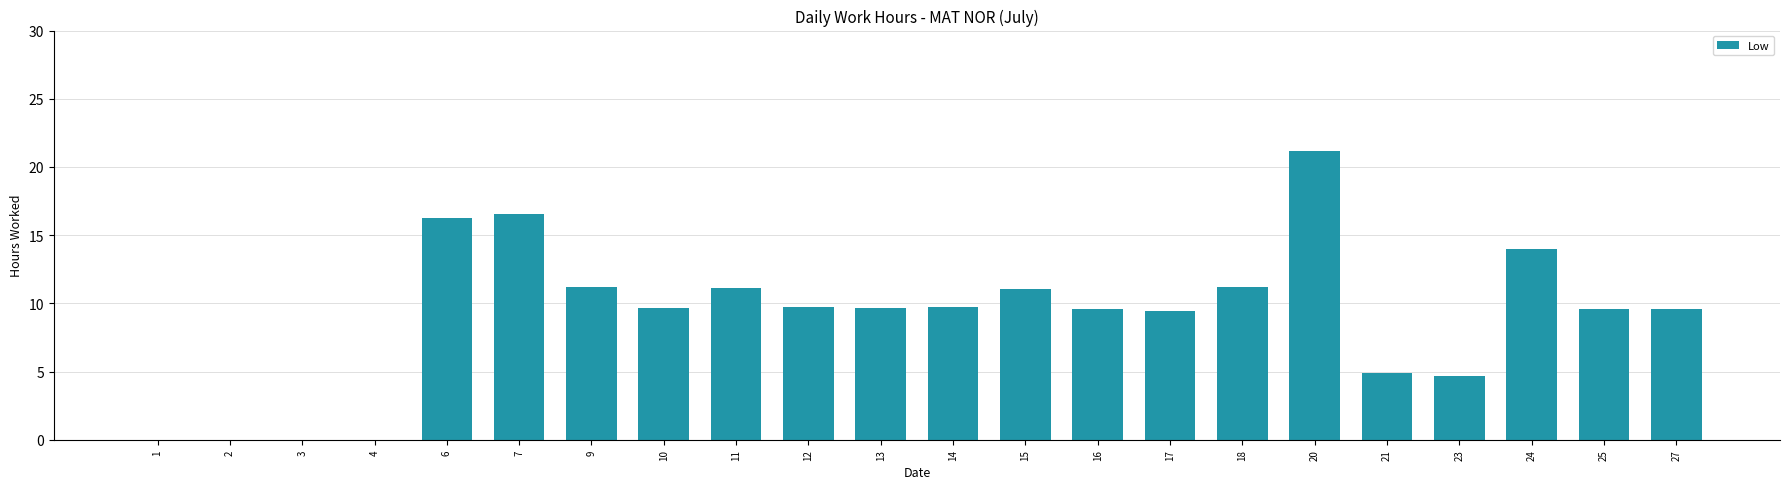

Count the number of categories in the chart.

22